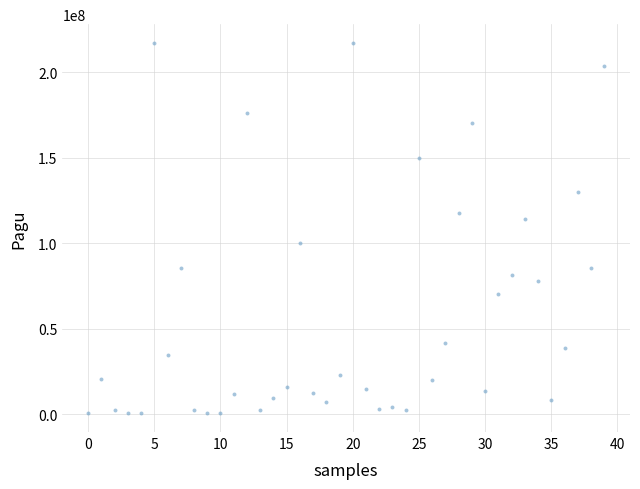

What Y value in the scatter plot is closest to 108830000?

114296000